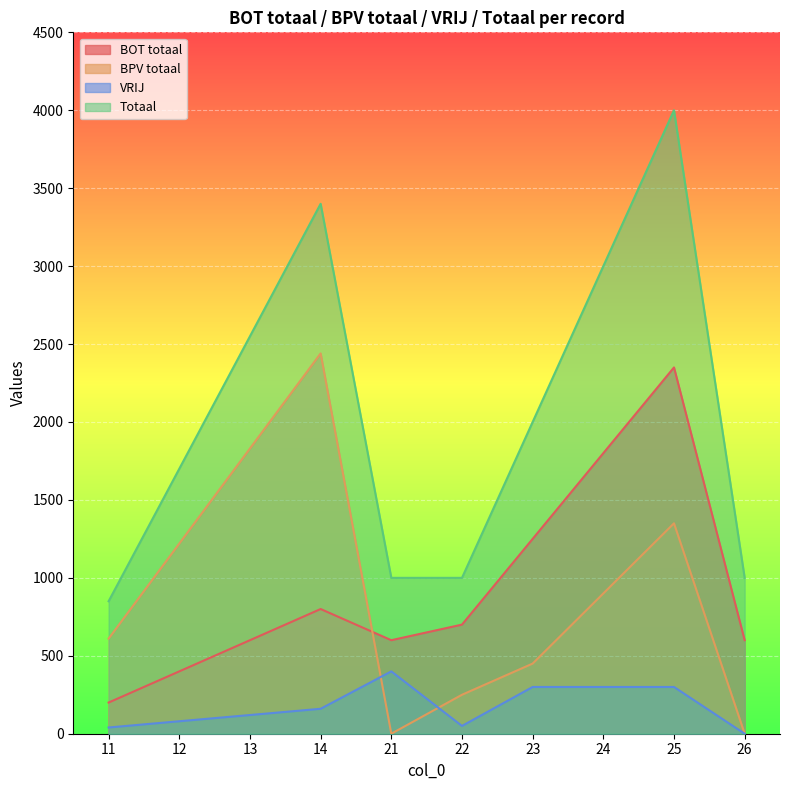

At which category is the sum across all series the highest?

25